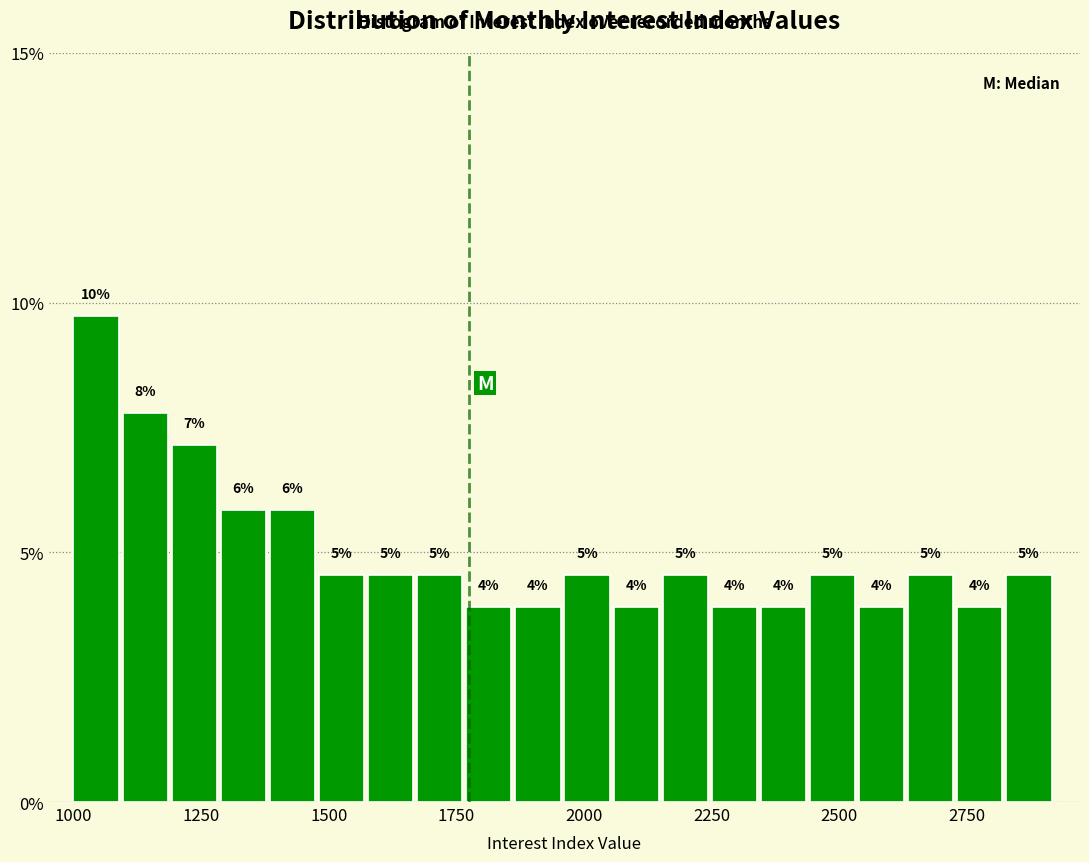

Read against the x-axis, roughly where is the centre of the tallest bar?

1050